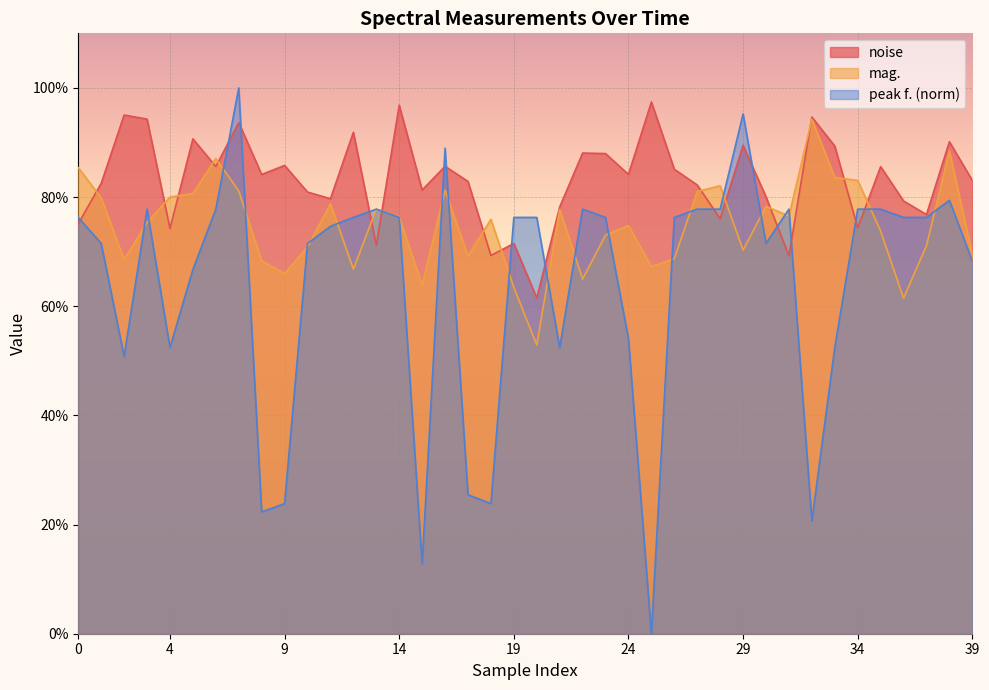

What is the difference between the maximum and minimum values in the mag. series?

0.4